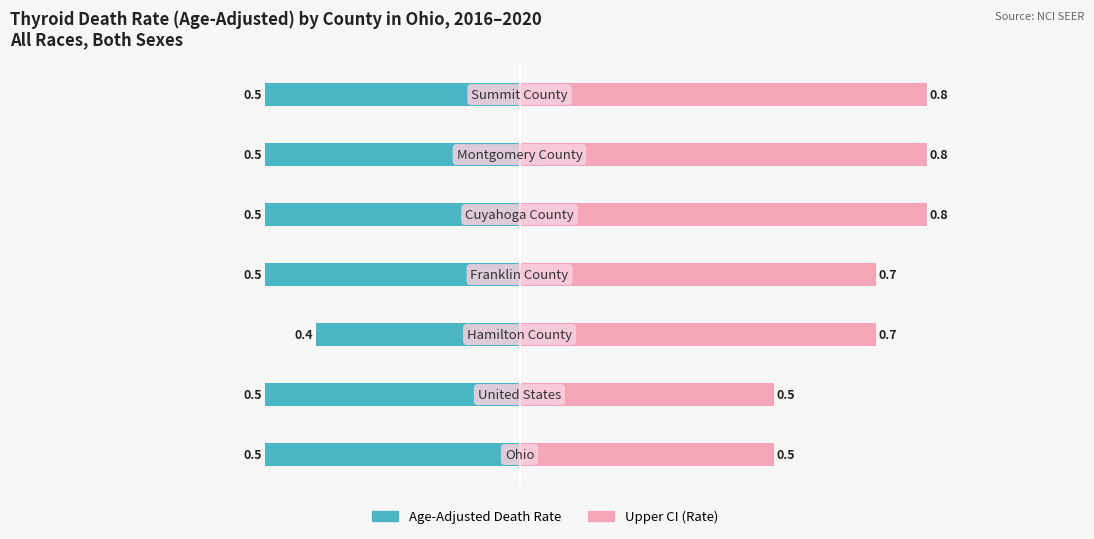

What is the label of the 3rd bar from the right?

Cuyahoga County